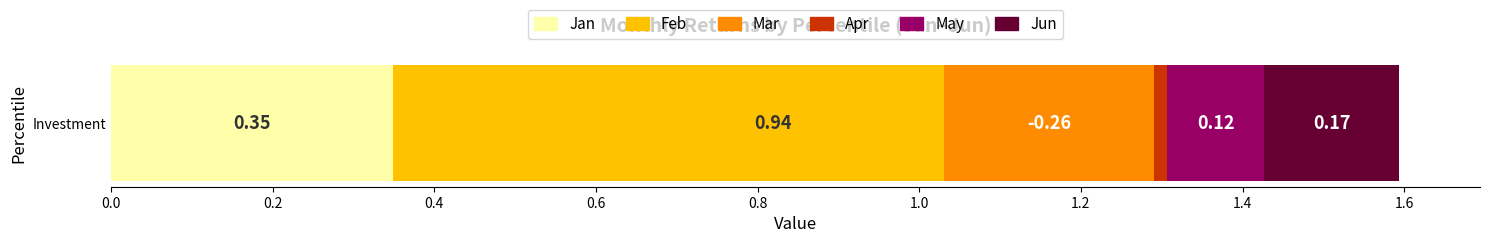

What is the average value of the Jan series?

0.3